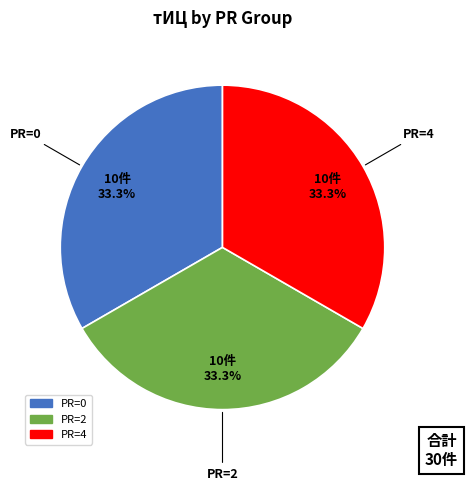

Is there a majority slice in this chart?

No